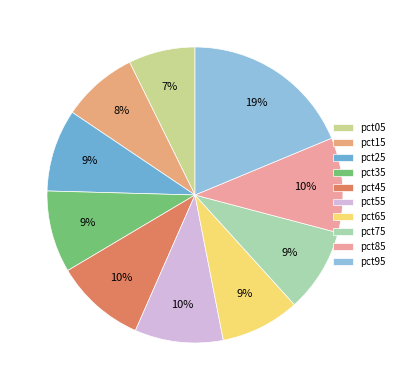

How many segments does this pie chart have?

10